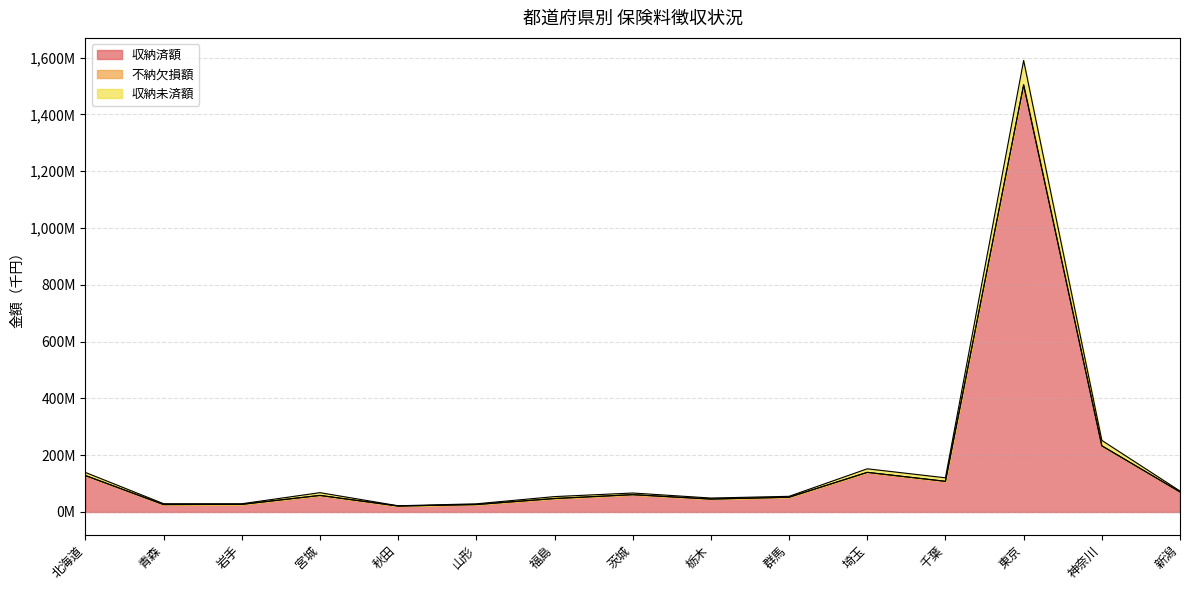

Does the chart display data point markers on the line(s)?

No